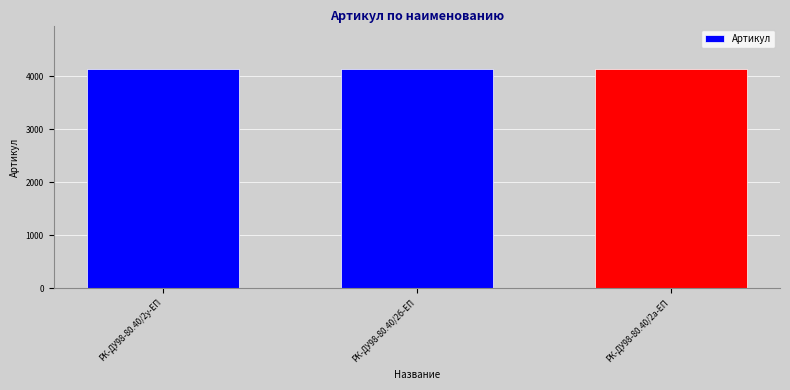

What is the change in value from РК-ДУ98-80.40/2б-ЕП to РК-ДУ98-80.40/2а-ЕП?

-1